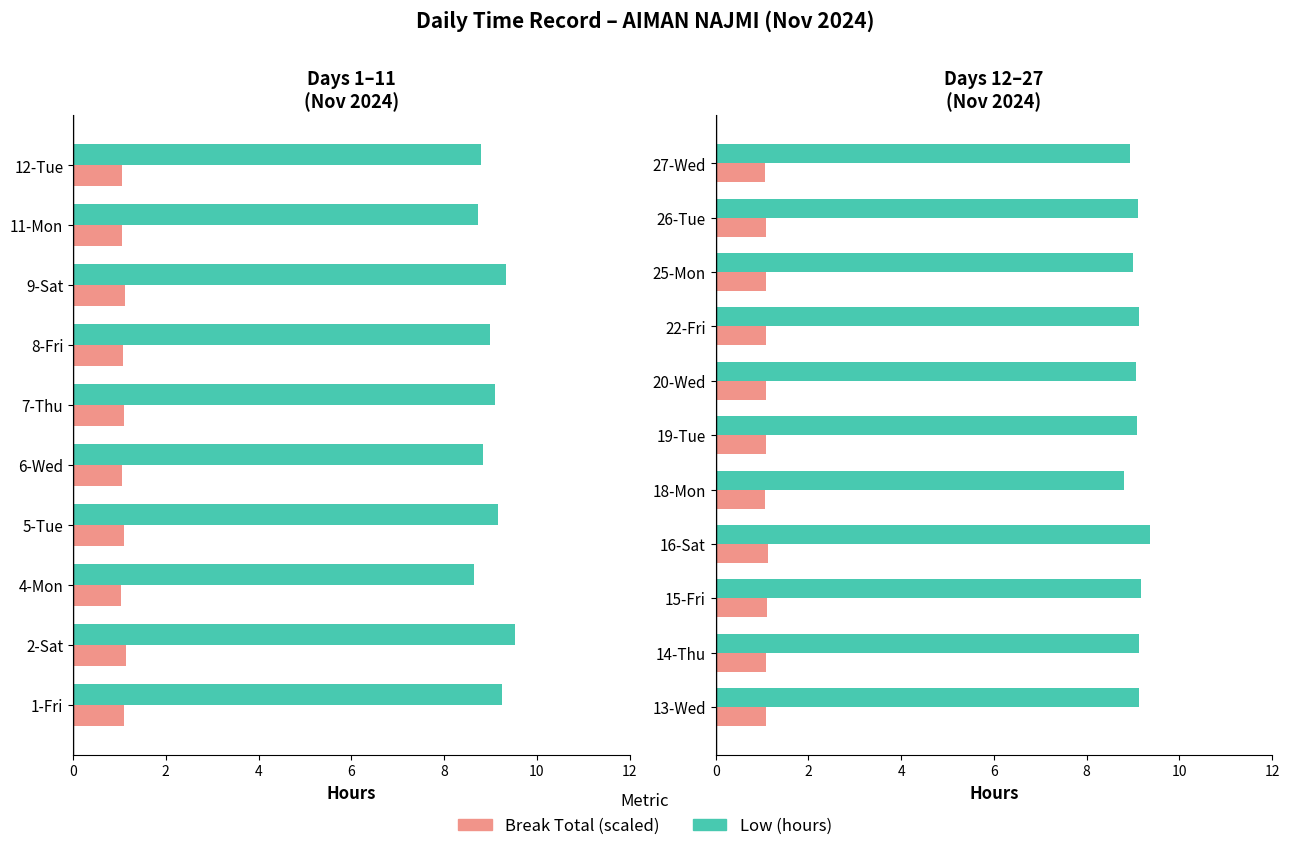

Is the value of Low (hours) at 19-Tue greater than the value of Break Total at 14-Thu?

Yes